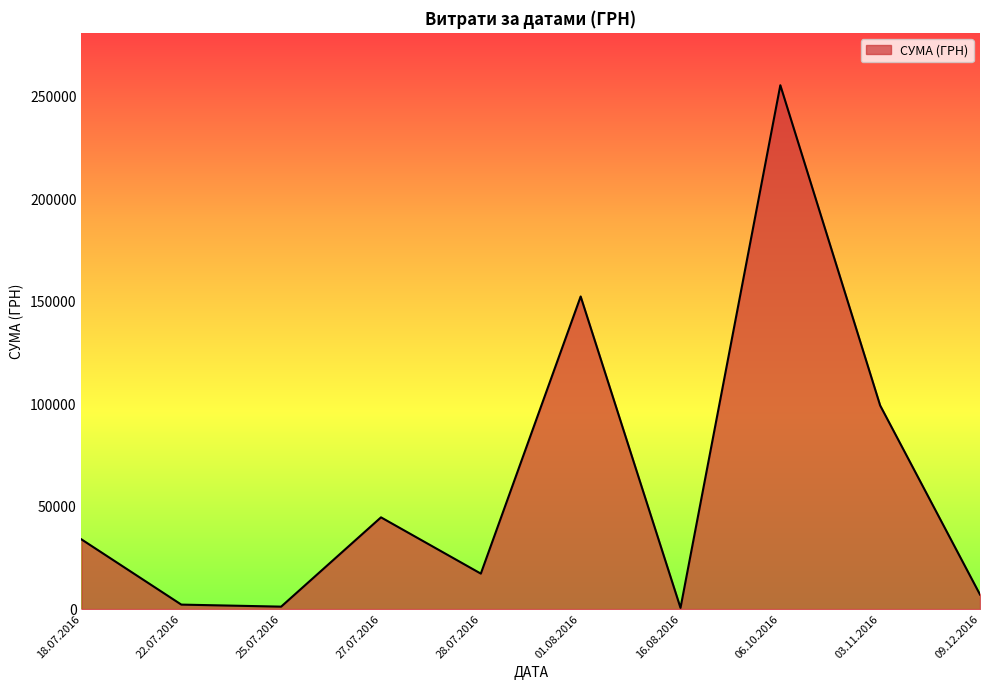

True or false: the data has more than 1 interior local peaks.

True